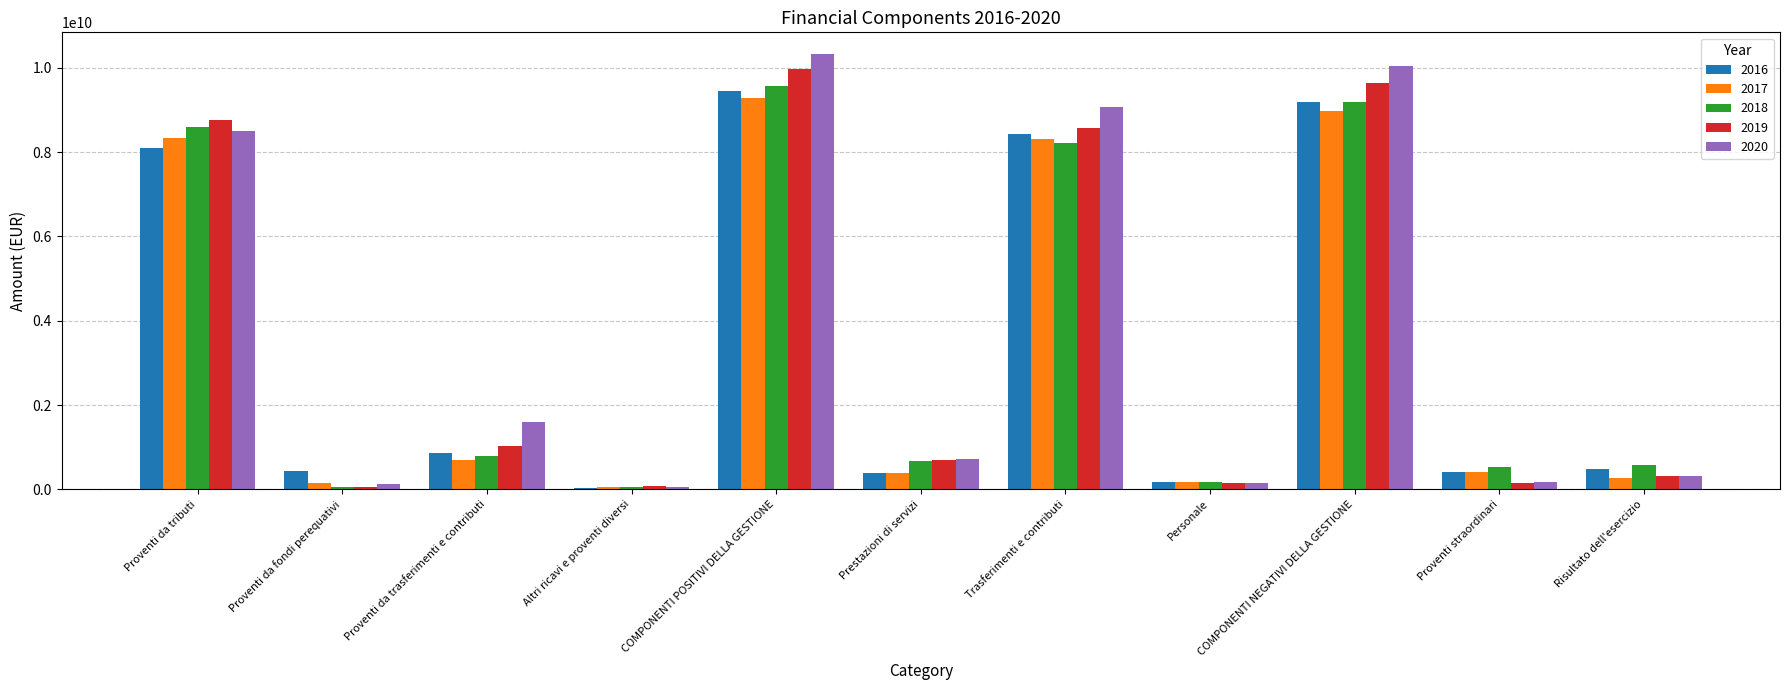

What is the difference between the 2016 values at Proventi da fondi perequativi and Altri ricavi e proventi diversi?

409328653.6